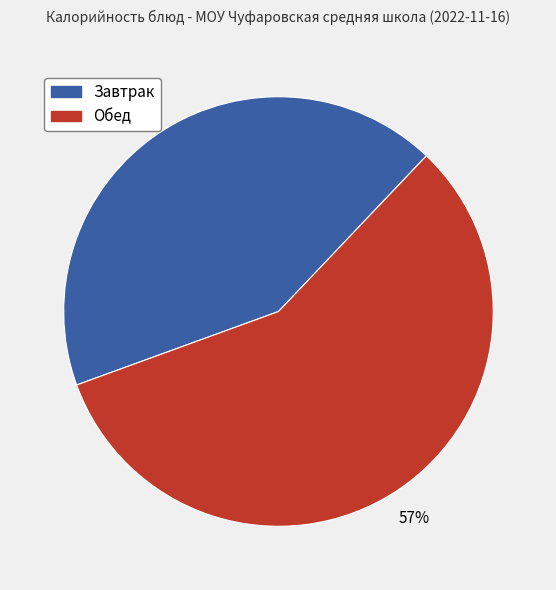

How many segments does this pie chart have?

2